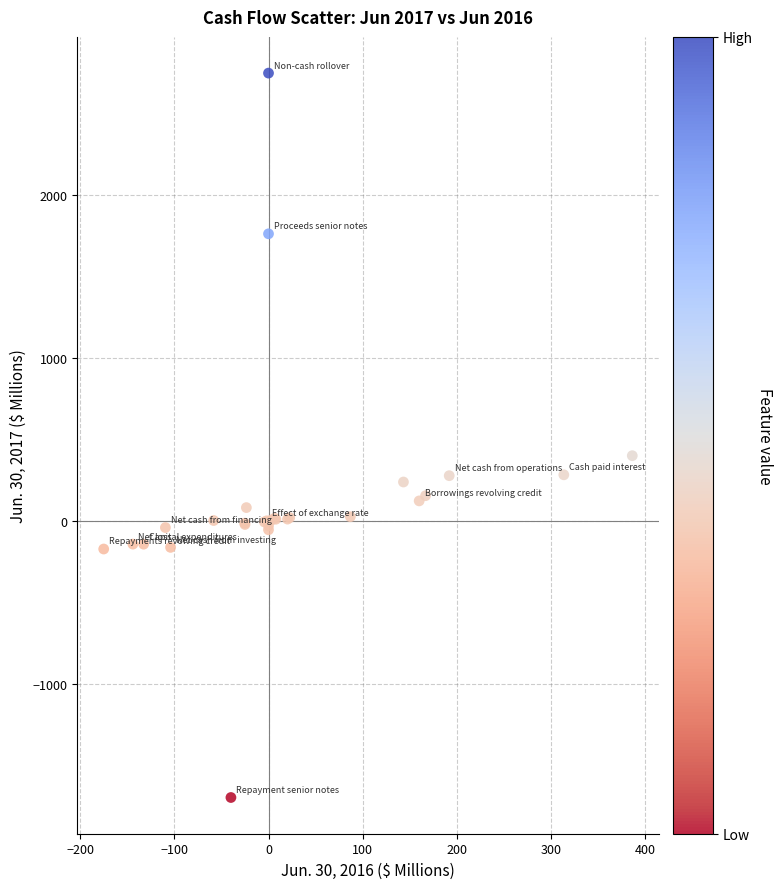

What Y value in the scatter plot is closest to 527?

402.1